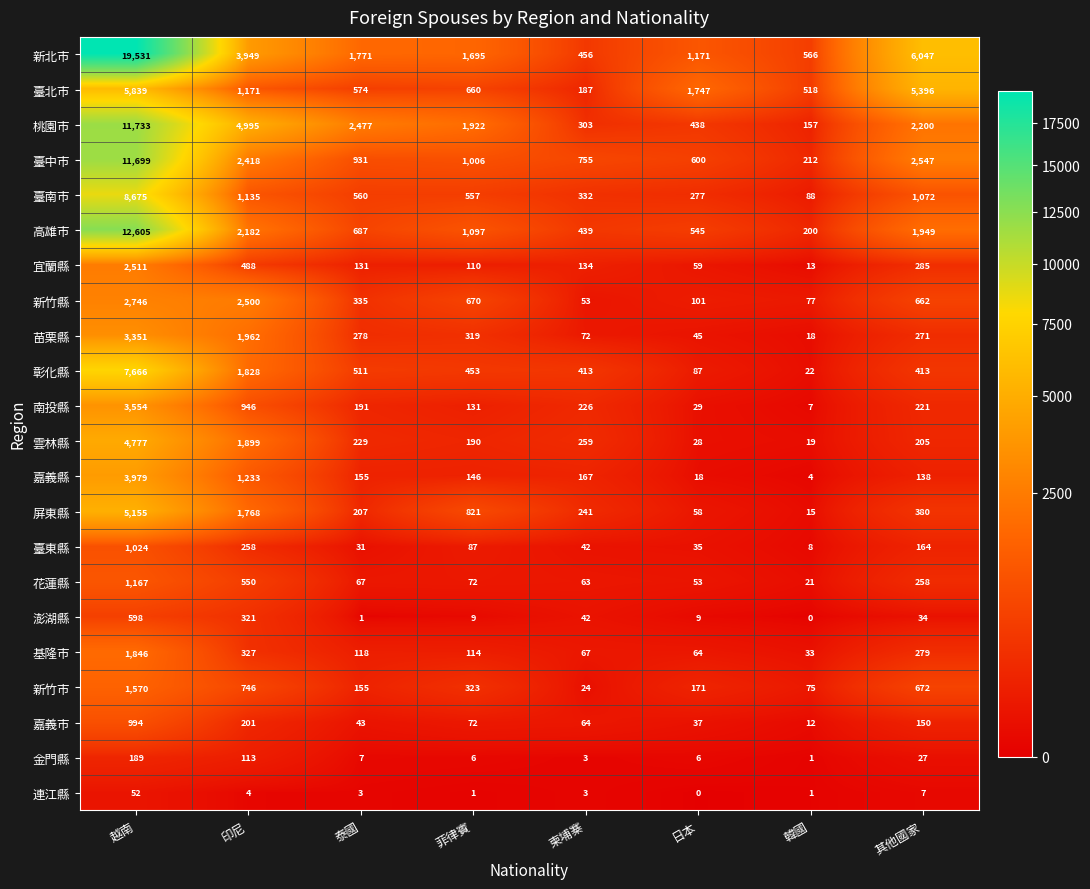

Read the 高雄市 value at 菲律賓, to the nearest 100.

1100